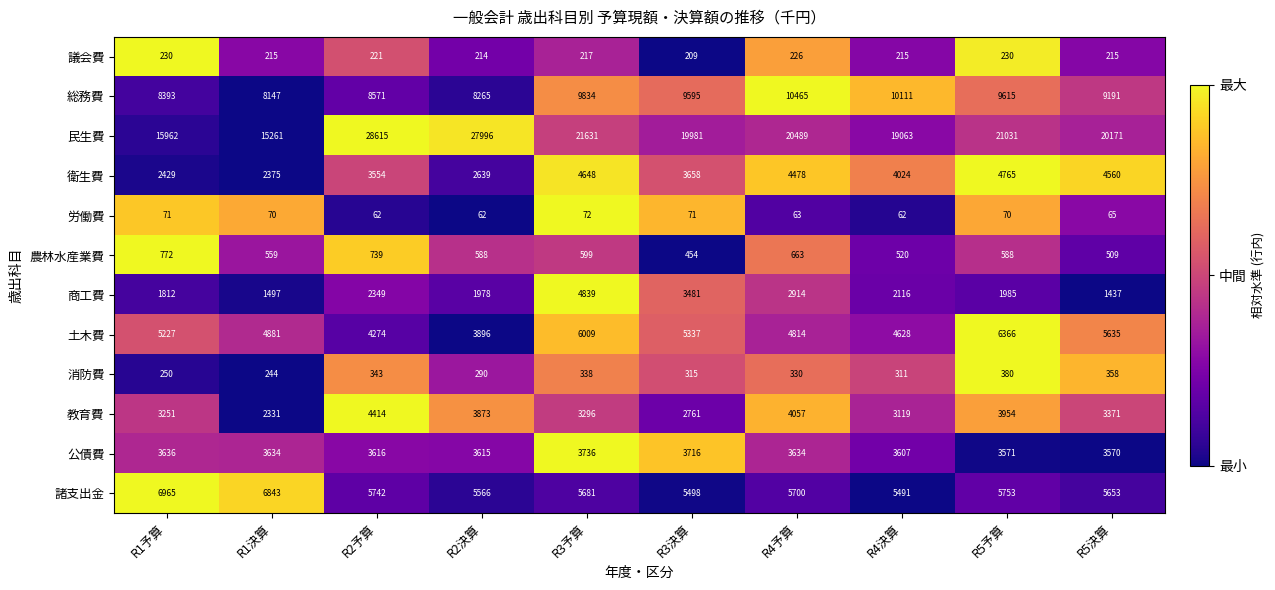

Is the value of 労働費 at R2予算 greater than the value of 総務費 at R1決算?

No